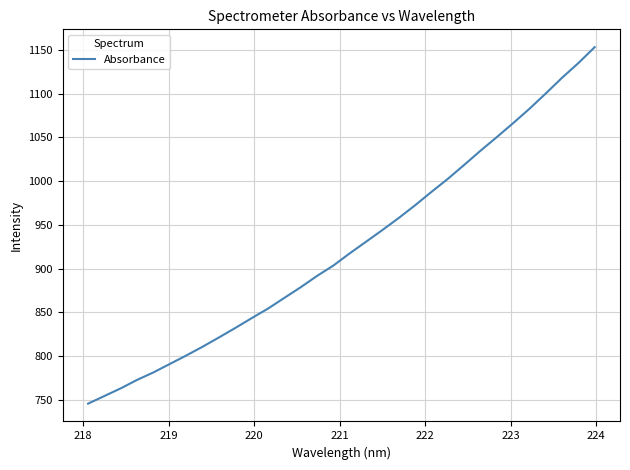

What is the difference between the maximum and second lowest values?

399.2